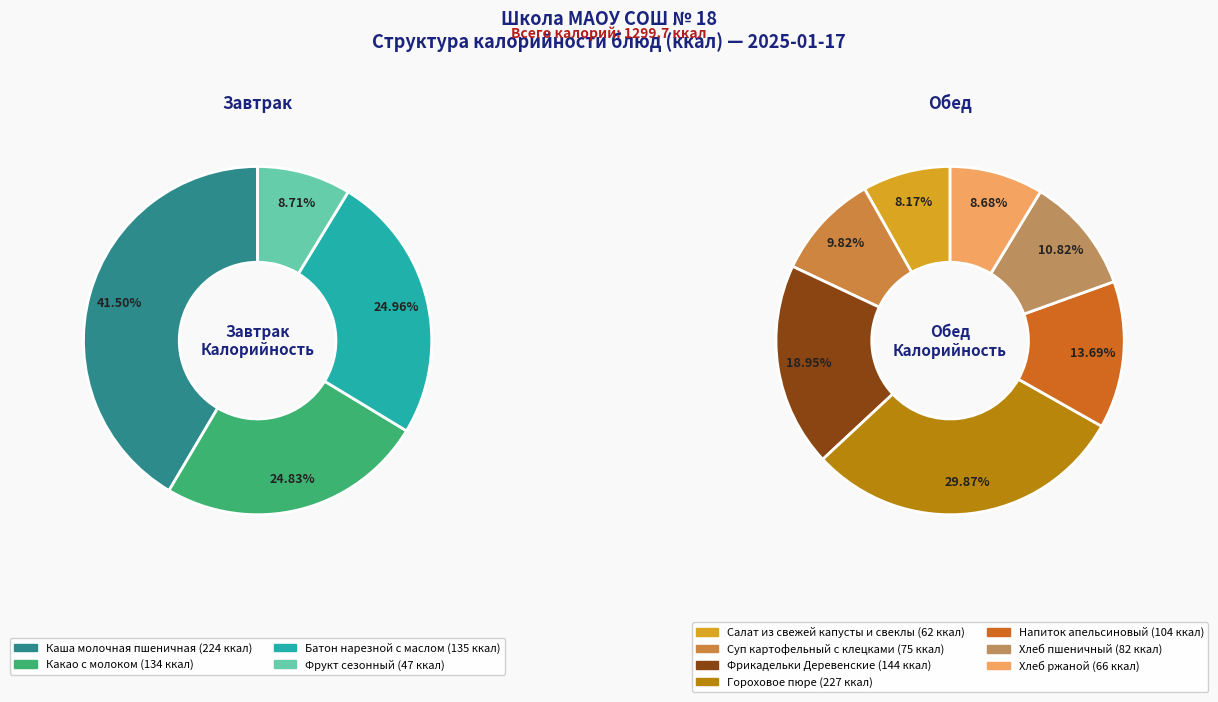

Which slice is the largest?

Гороховое пюре